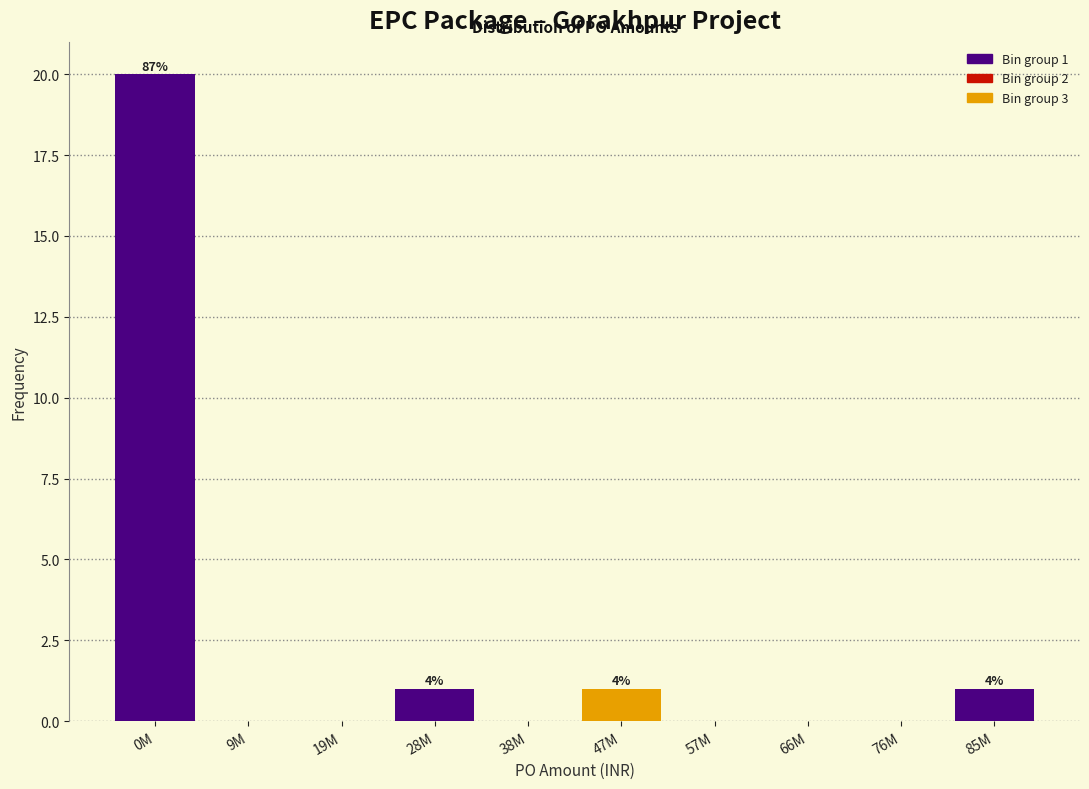

Reading left to right, list all the values displayed in this chart.

0M=20	9M=0	19M=0	28M=1	38M=0	47M=1	57M=0	66M=0	76M=0	85M=1